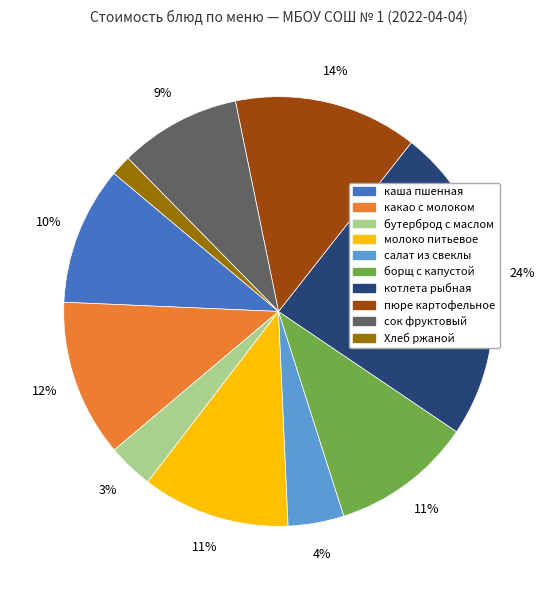

The борщ с капустой slice represents 4% of the pie. True or false?

False